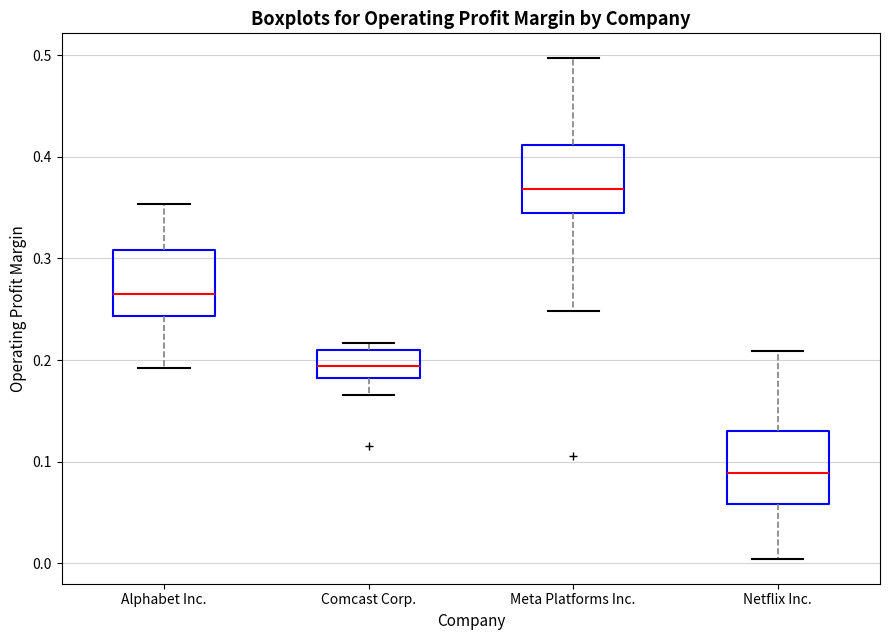

Reading left to right, read every box against the y-axis: the position of its median line, the range the box covers, and the ends of its whiskers. The values are not printed on the chart, so give them approximately, as read against the axis.

Alphabet Inc.: median 0.26, box 0.24 to 0.31, whiskers 0.19 to 0.35
Comcast Corp.: median 0.19, box 0.18 to 0.21, whiskers 0.17 to 0.22
Meta Platforms Inc.: median 0.37, box 0.34 to 0.41, whiskers 0.25 to 0.50
Netflix Inc.: median 0.09, box 0.06 to 0.13, whiskers 0.00 to 0.21